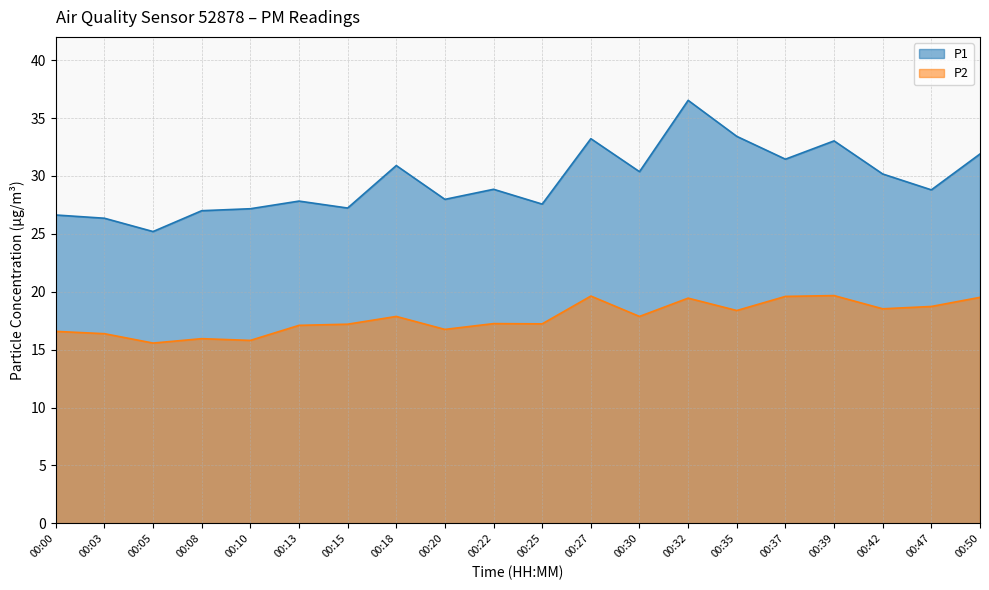

How many lines are shown in the chart?

2